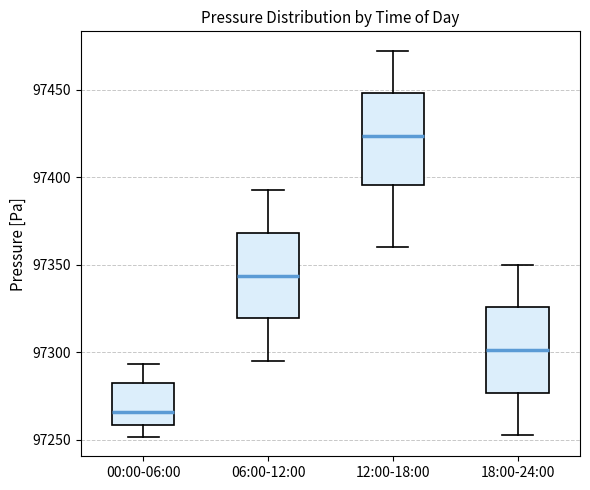

Where is the lower edge of the box for 06:00-12:00 on the y-axis? The values are not printed on the chart, so give them approximately, as read against the axis.

97320